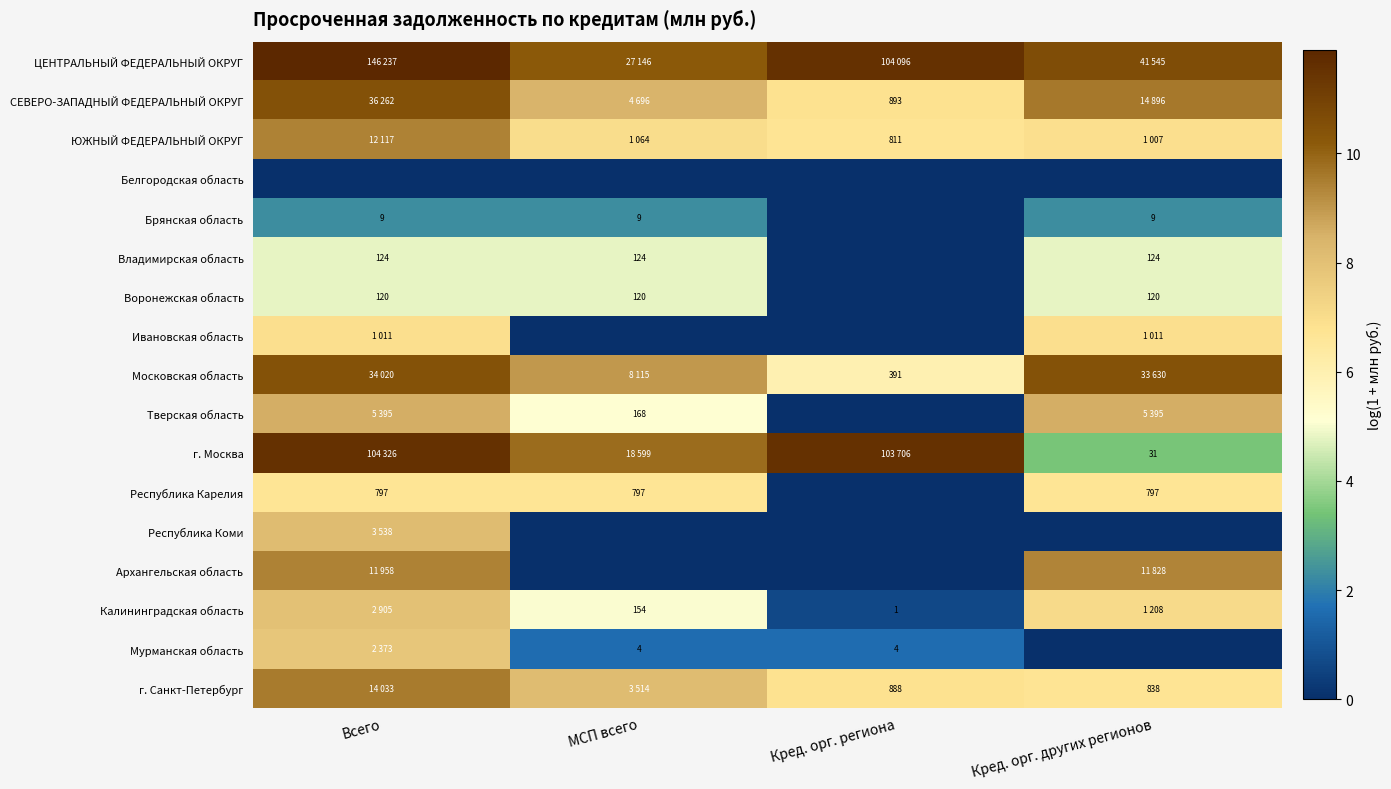

Is the value of СЕВЕРО-ЗАПАДНЫЙ ФЕДЕРАЛЬНЫЙ ОКРУГ at Кред. орг. региона greater than the value of Владимирская область at Кред. орг. других регионов?

Yes